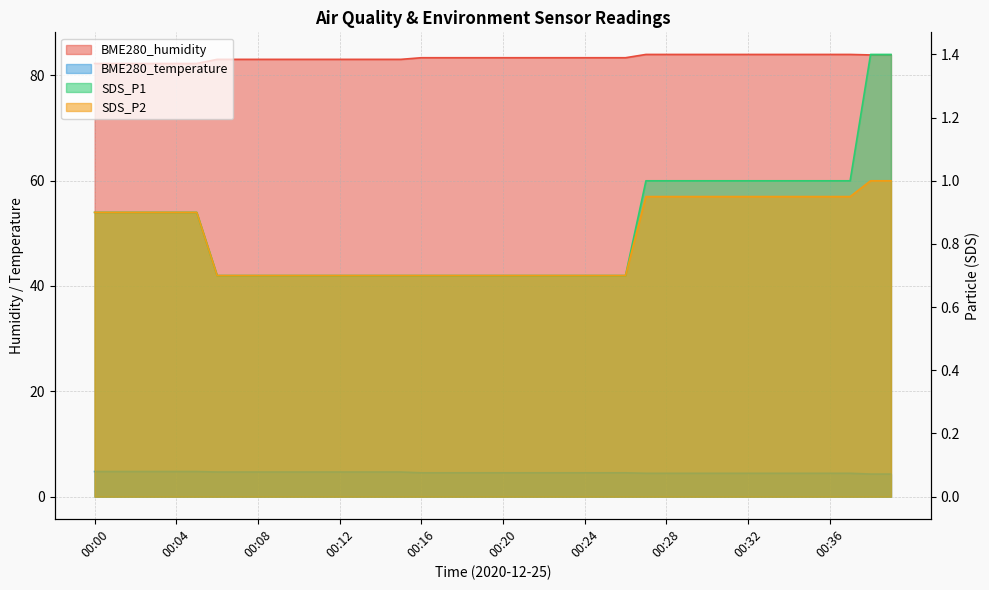

At which category is the sum across all series the highest?

00:38